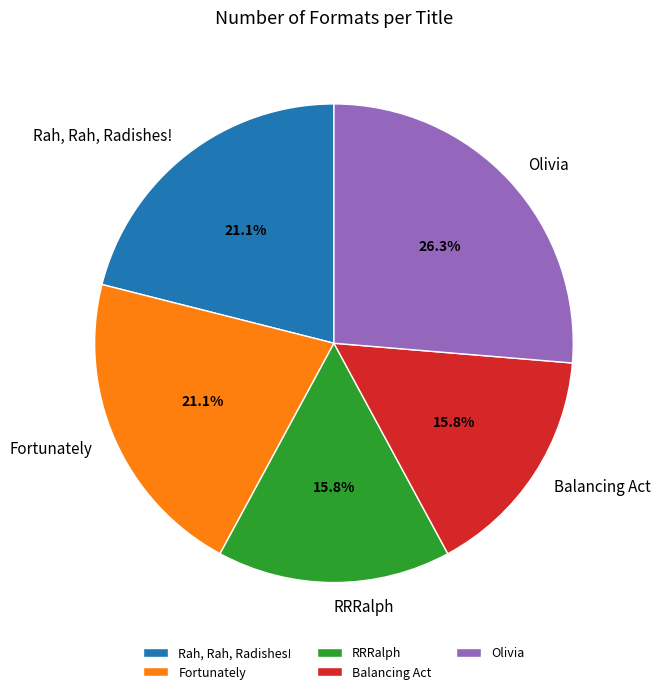

Is it true that Olivia is 15% of the pie?

False